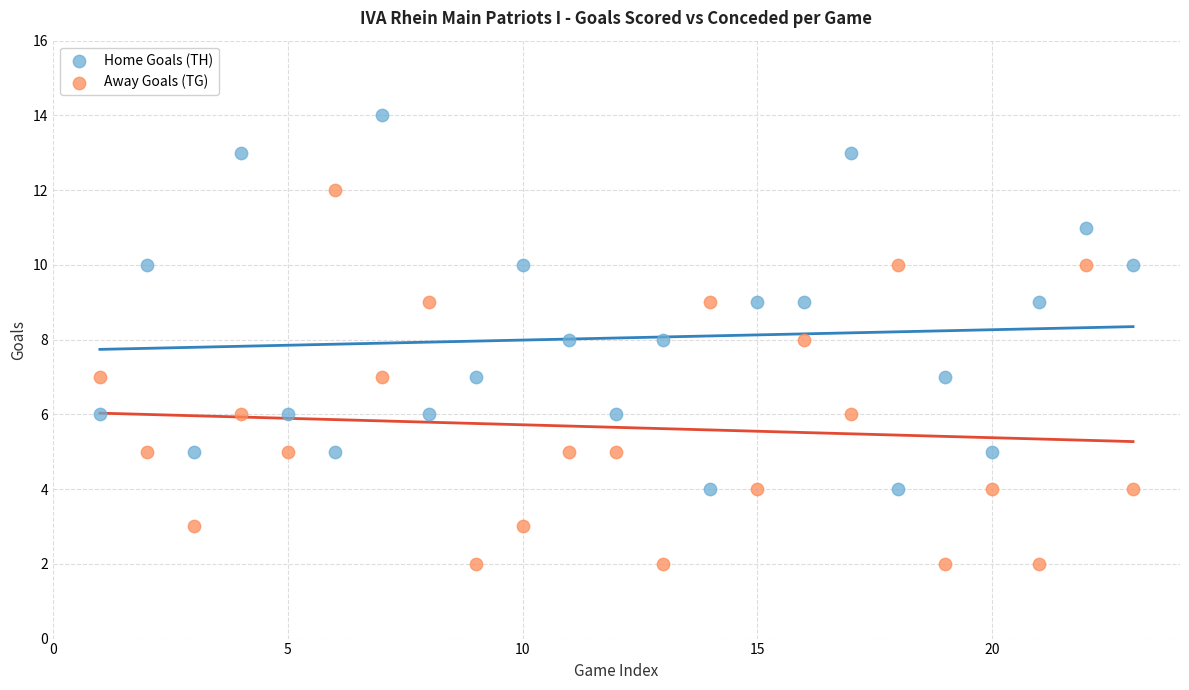

What is the X range (max minus min) for the scatter plot?

22